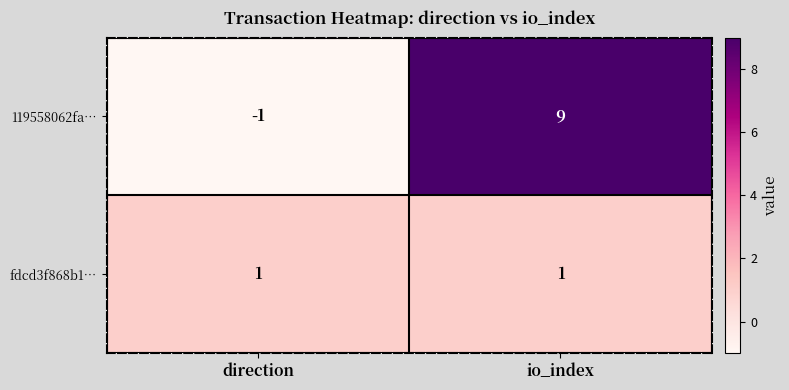

What value does the 119558062fa… series have at io_index, to the nearest 10?

10